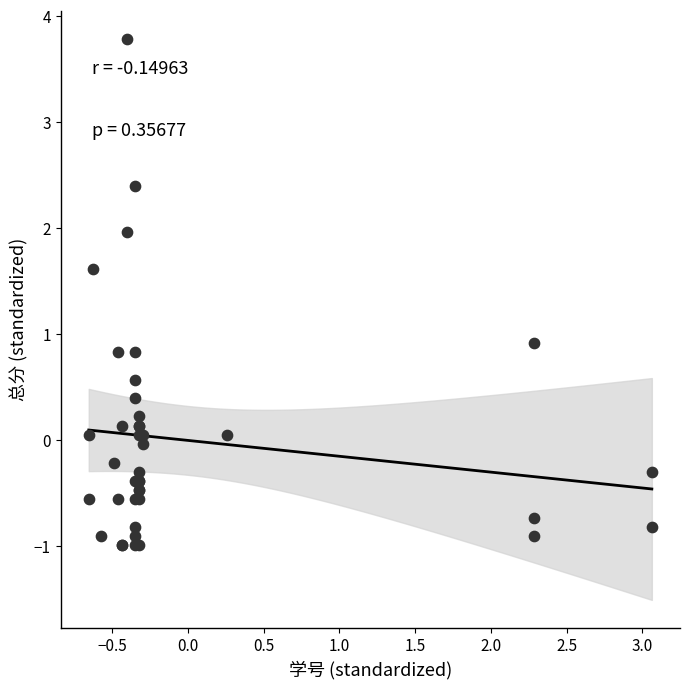

What Y value in the scatter plot is closest to 1?

0.9